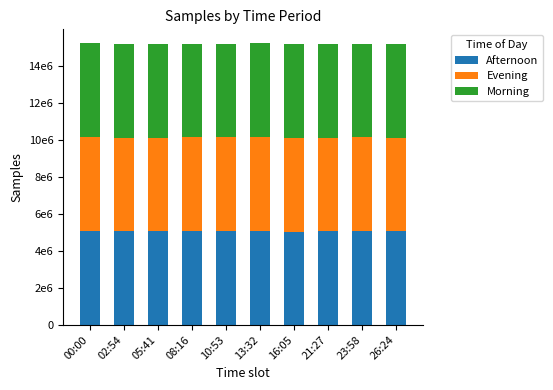

At which category is the sum across all series the highest?

13:32